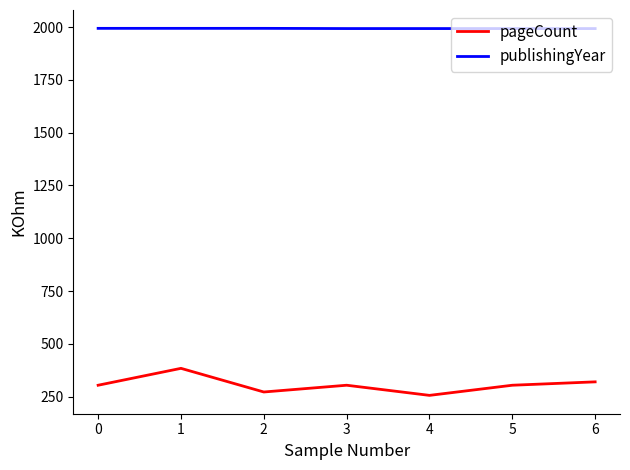

What is the average value of the pageCount series?

306